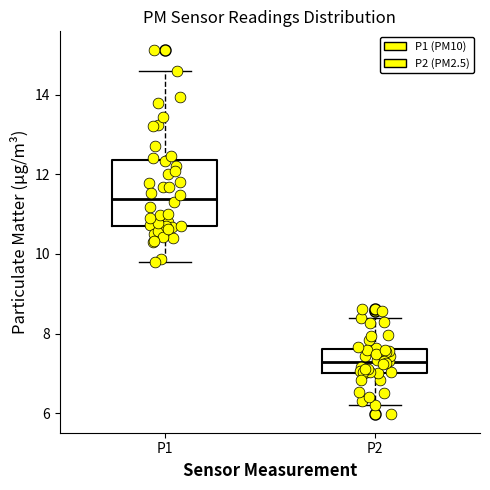

Reading left to right, read every box against the y-axis: the position of its median line, the range the box covers, and the ends of its whiskers. The values are not printed on the chart, so give them approximately, as read against the axis.

P1: median 11.4, box 10.6 to 12.4, whiskers 9.8 to 14.6
P2: median 7.2, box 7.0 to 7.6, whiskers 6.2 to 8.4